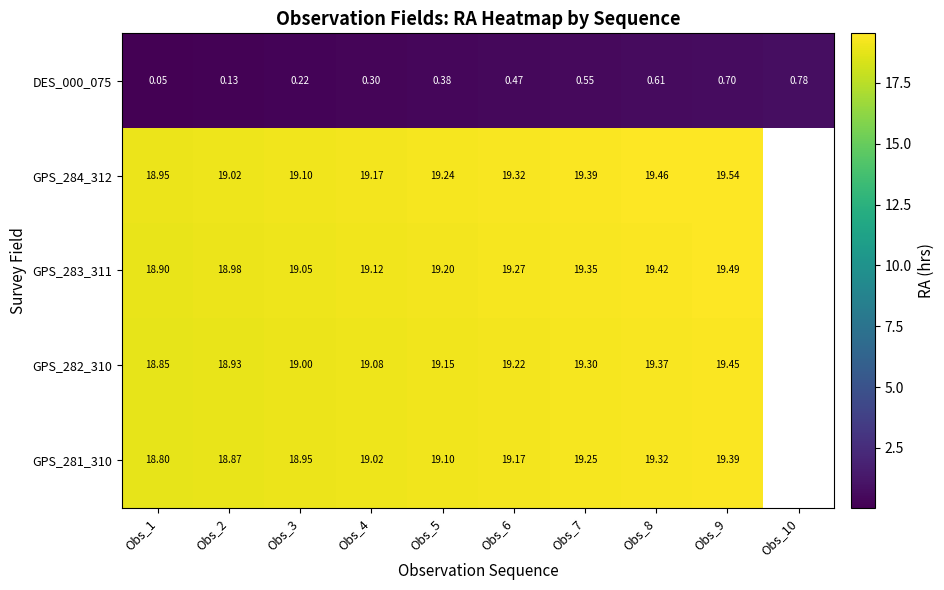

At which label is DES_000_075 closest to 0?

Obs_1